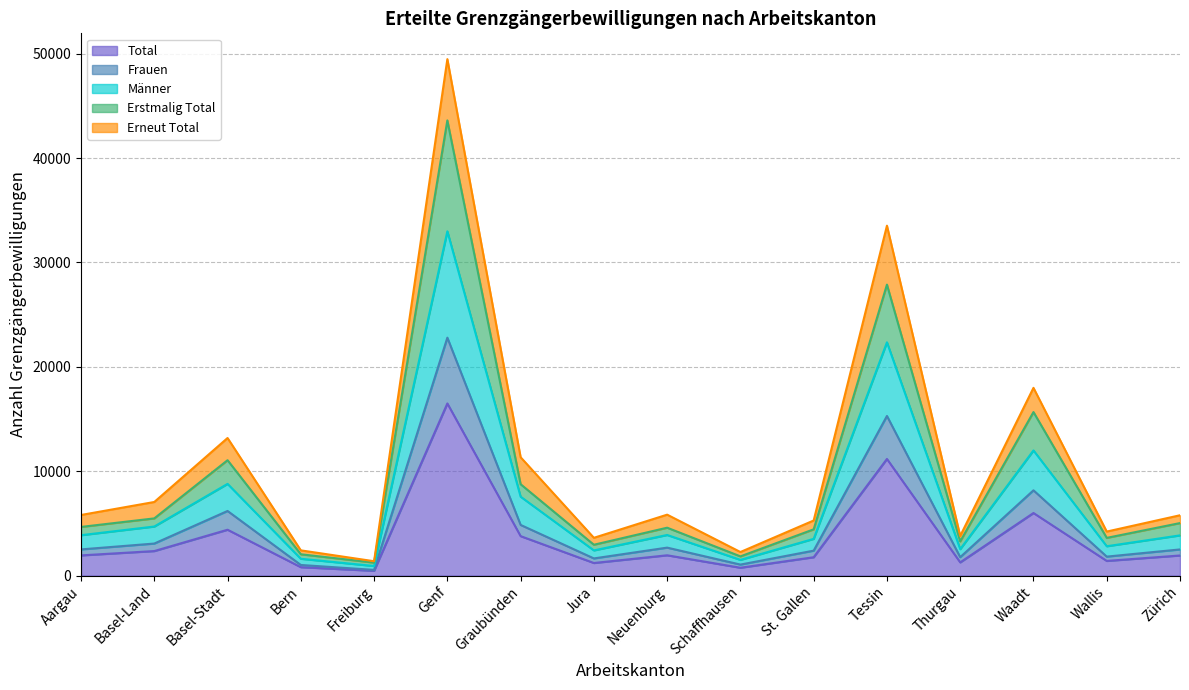

Which category has the highest value in the Total series?

Genf